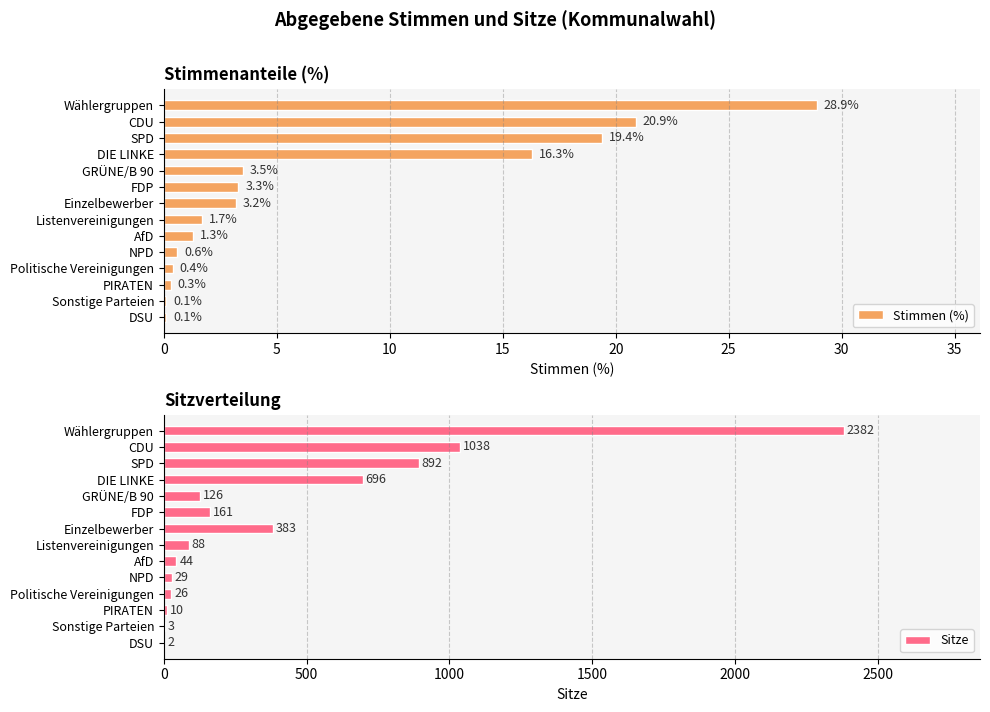

Is it true that Sitze equals 2 at DSU?

True